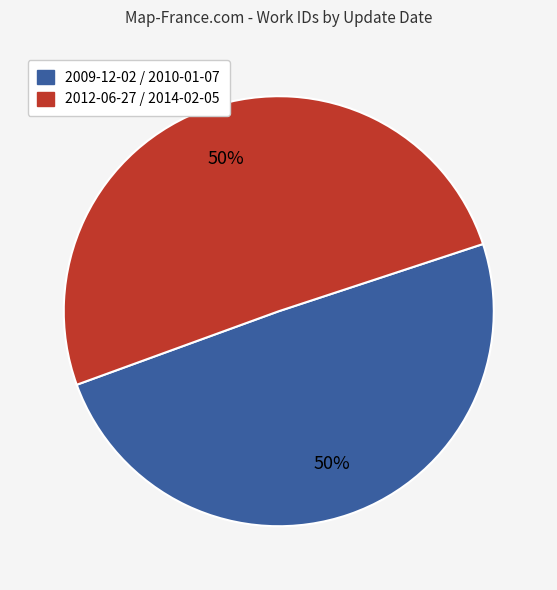

What percentage is the 2012-06-27 / 2014-02-05 slice, to the nearest percent?

50%